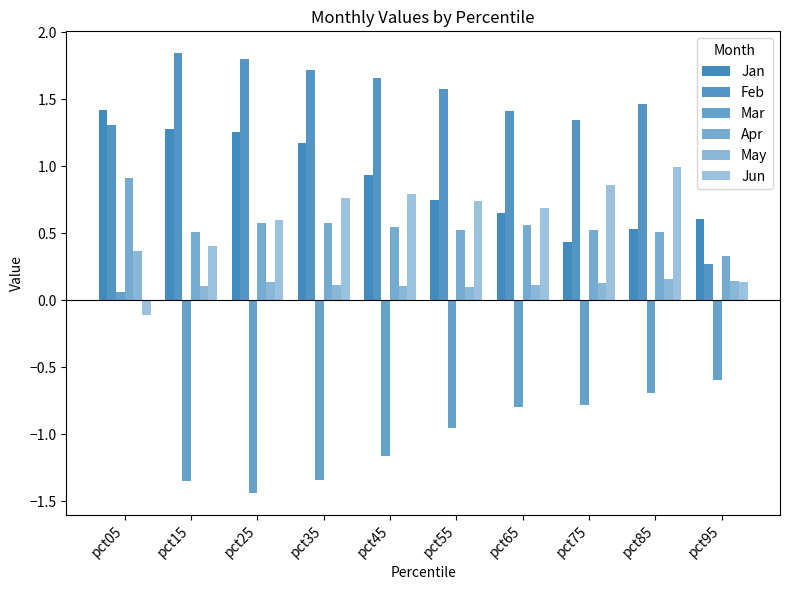

At which category is the sum across all series the highest?

pct05